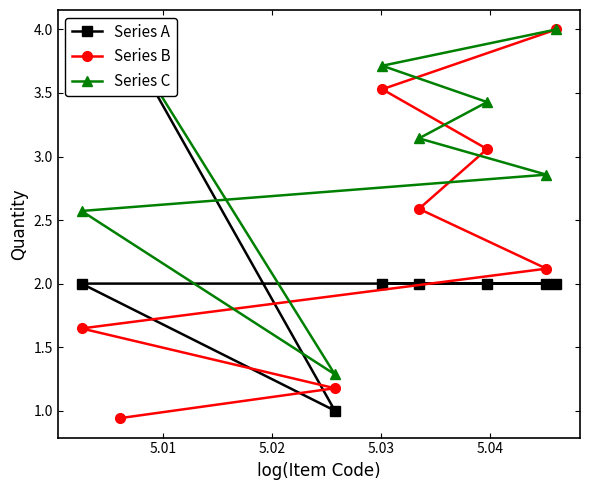

How many data points in Series B are above 2?

5